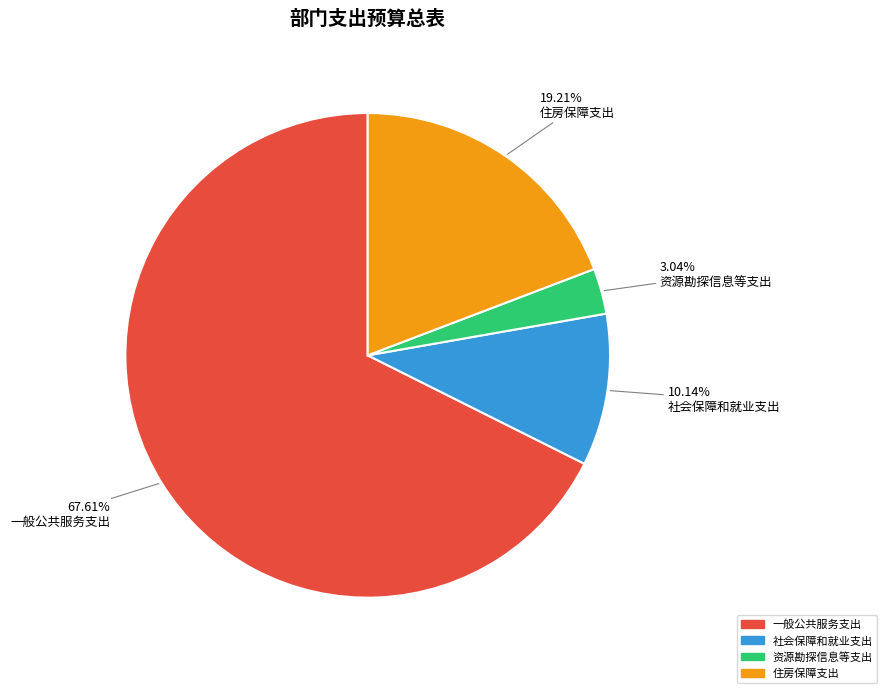

To the nearest percent, what is the difference between the 资源勘探信息等支出 and 社会保障和就业支出 slice percentages?

7%